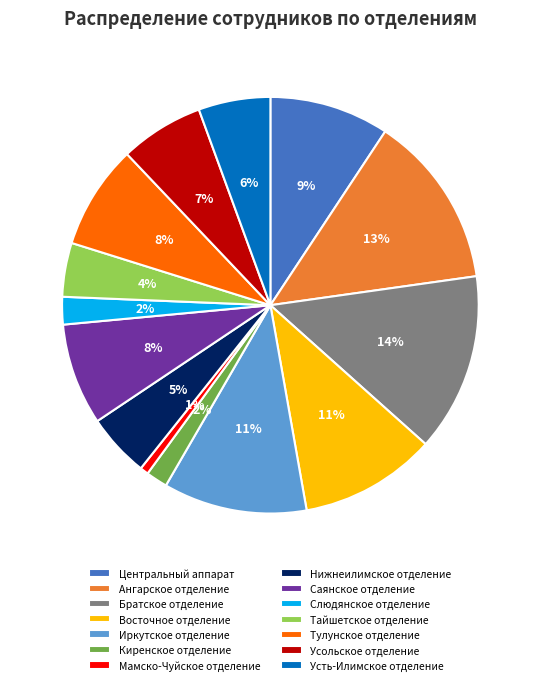

To the nearest percent, what is the combined percentage of Иркутское отделение and Тайшетское отделение?

15%